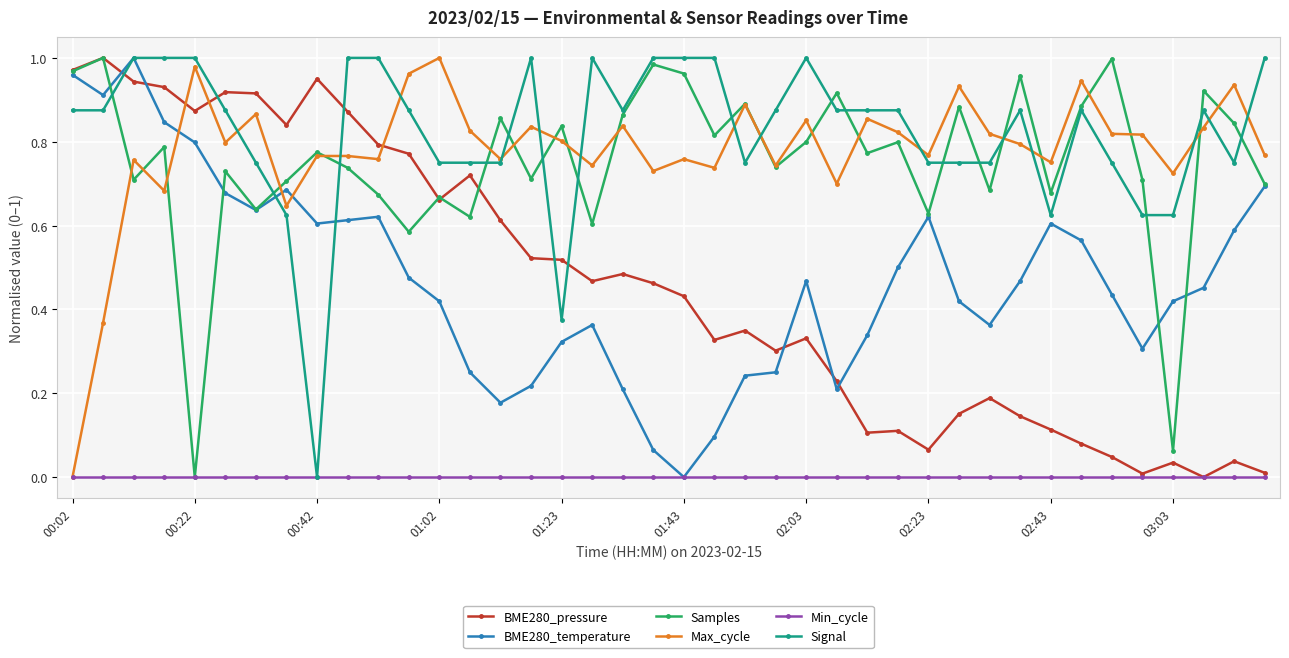

True or false: Samples has more than 1 interior local peaks.

True